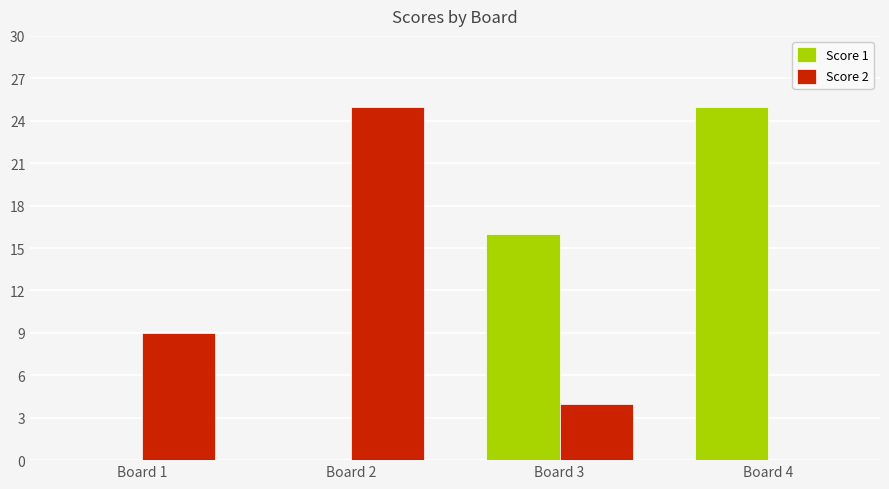

What is the spread (max minus min) of values at Board 4?

25